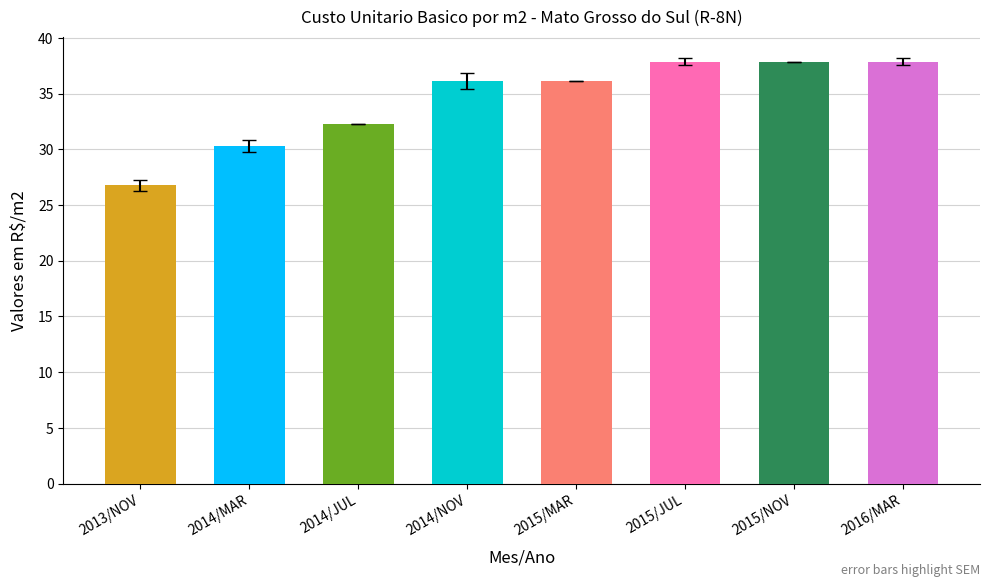

What position from the left is 2015/NOV?

7